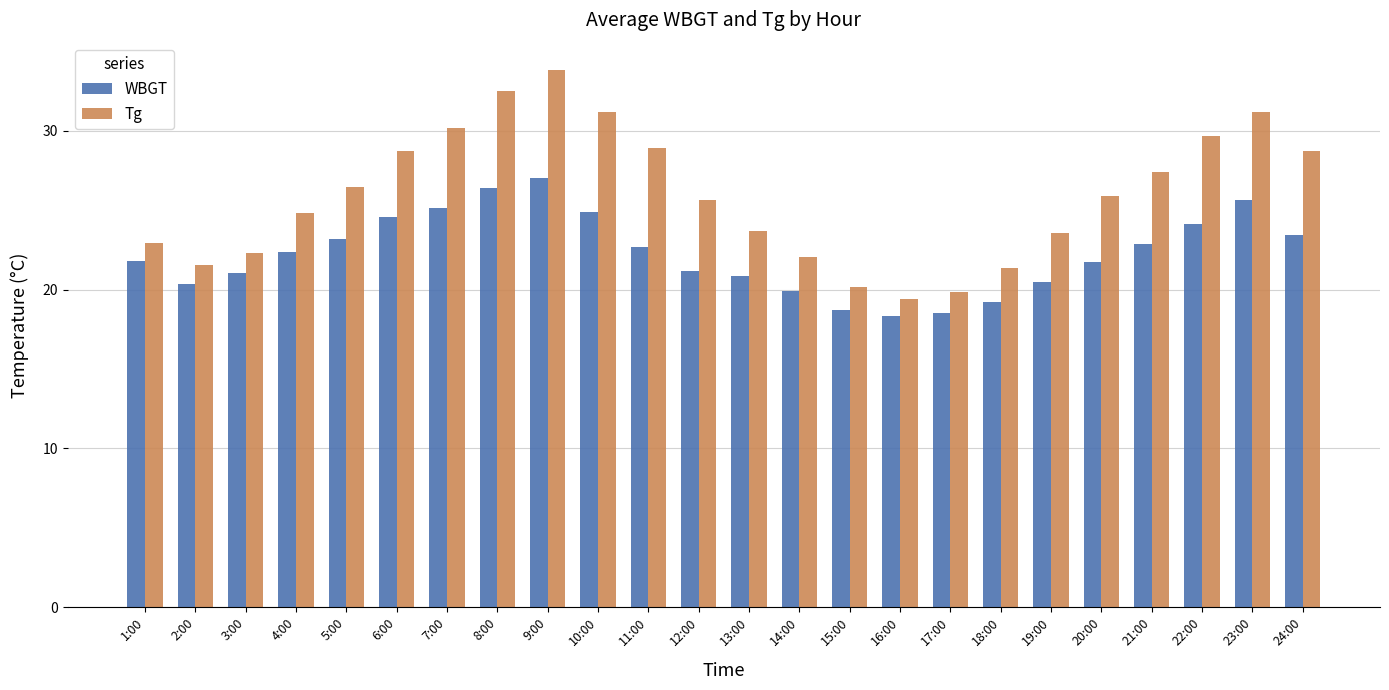

How many data points in Tg are above 25?

13